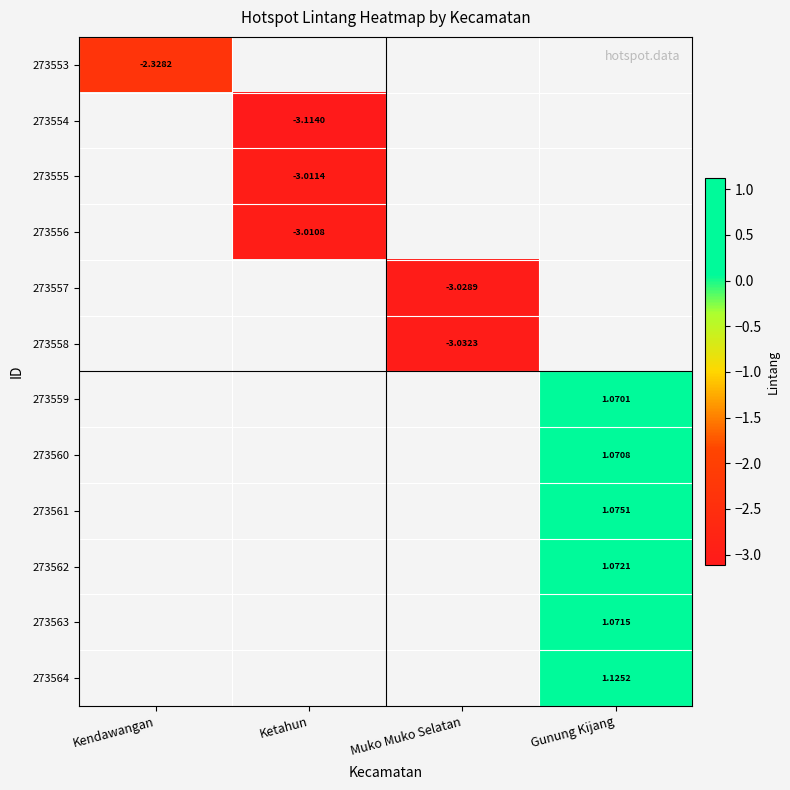

At Muko Muko Selatan, list the series in order from largest to smallest.

273553, 273554, 273555, 273556, 273557, 273558, 273559, 273560, 273561, 273562, 273563, 273564